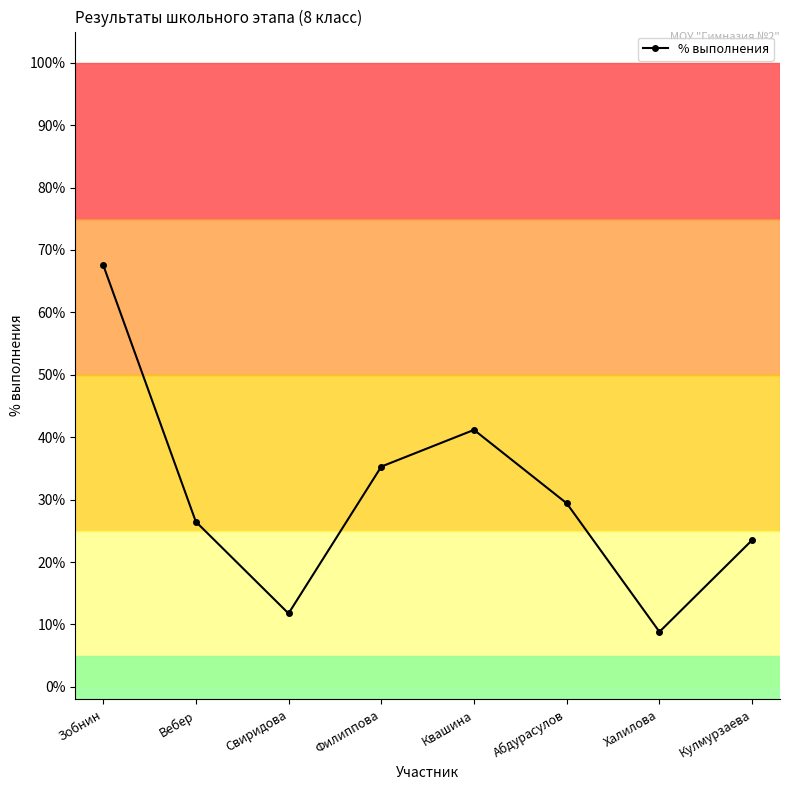

List the labels in order of value, smallest first.

Халилова, Свиридова, Кулмурзаева, Вебер, Абдурасулов, Филиппова, Квашина, Зобнин